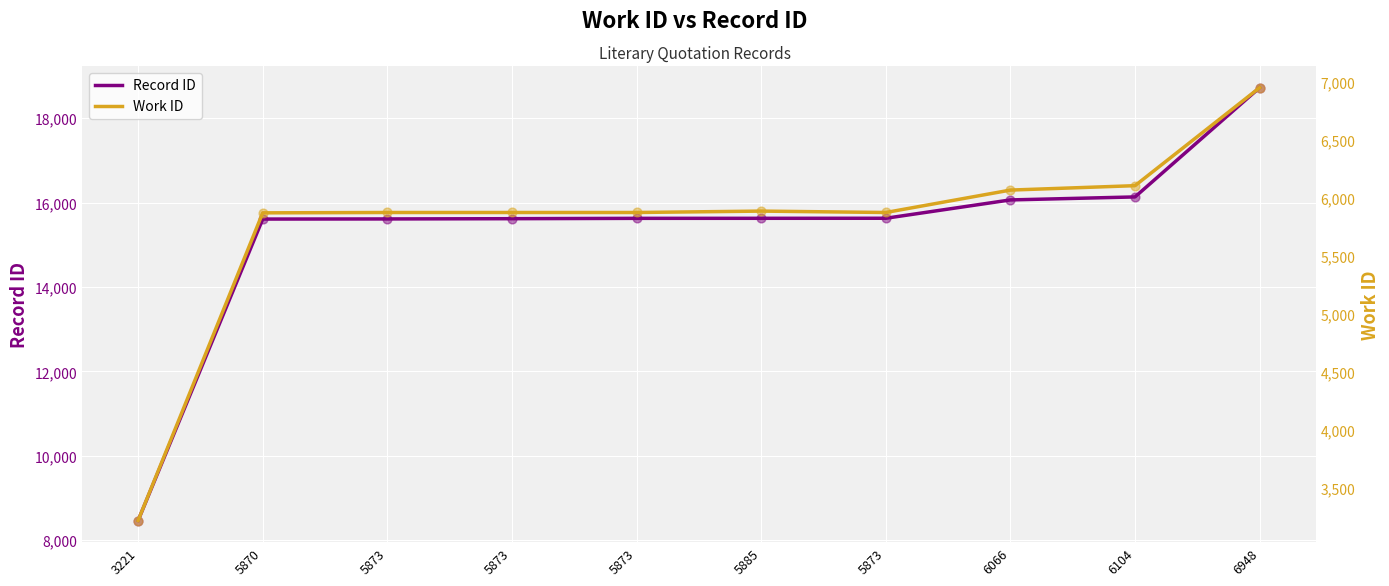

What are all the series names shown in the legend?

Record ID, Work ID